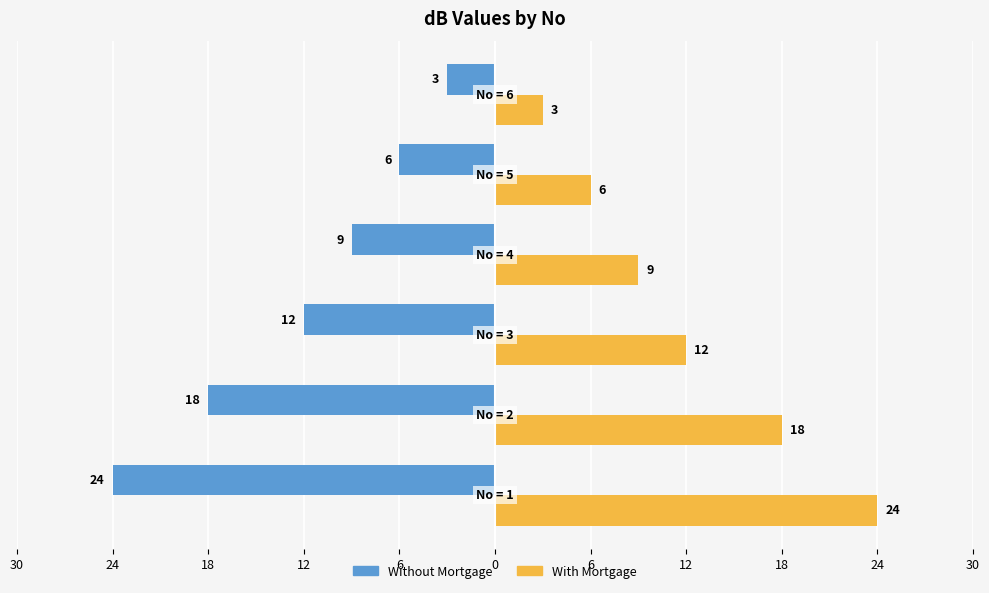

At which category does the chart reach its minimum across all series?

6